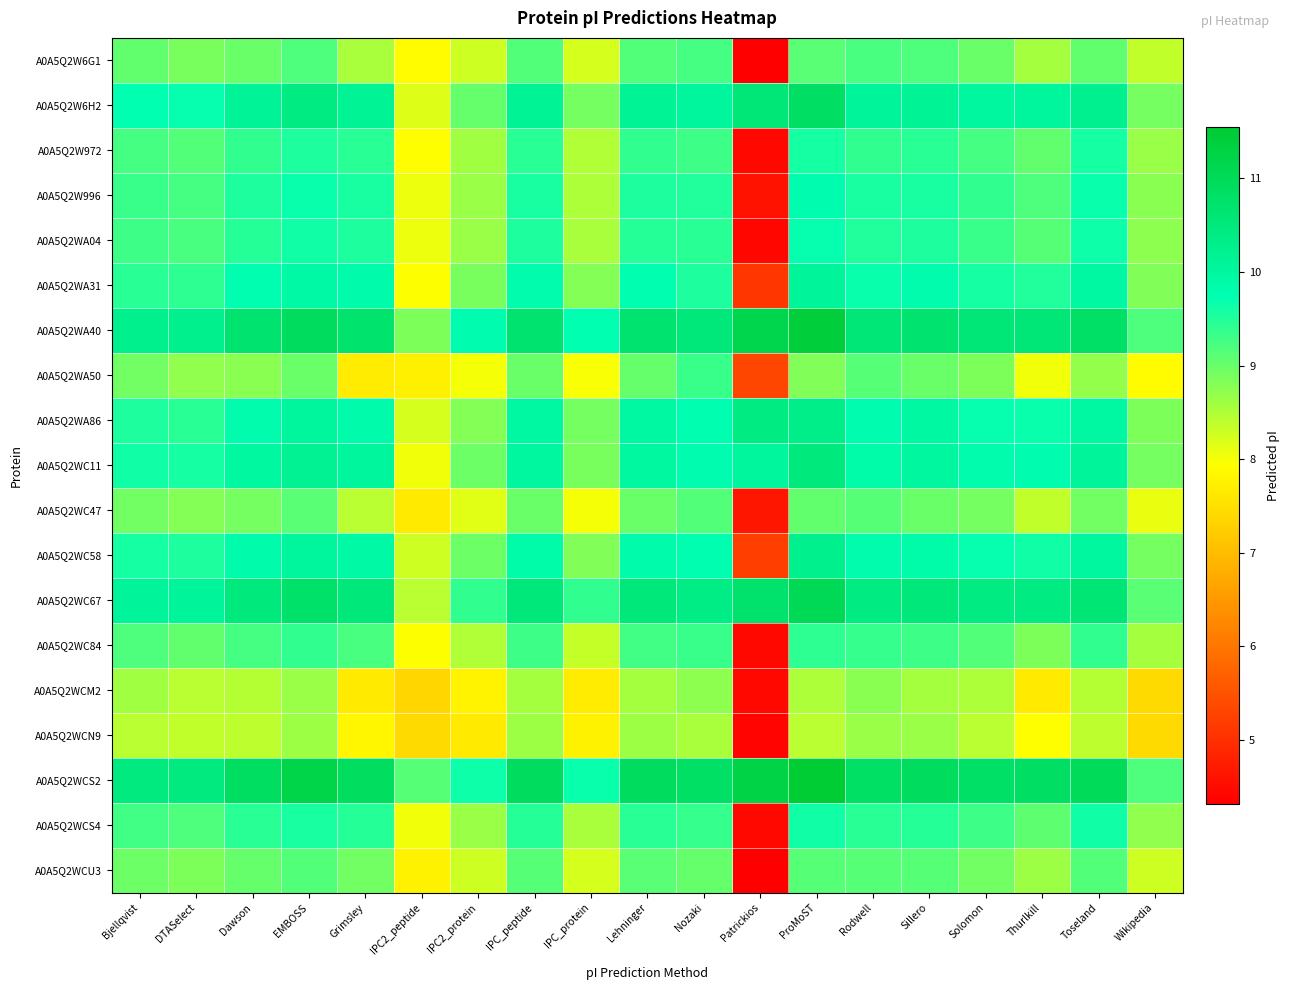

What is the greatest value displayed?

11.6